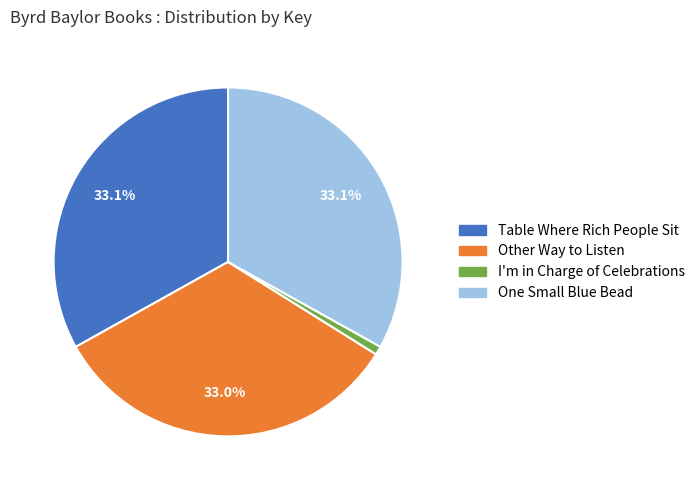

What is the smallest slice in the pie chart?

I'm in Charge of Celebrations